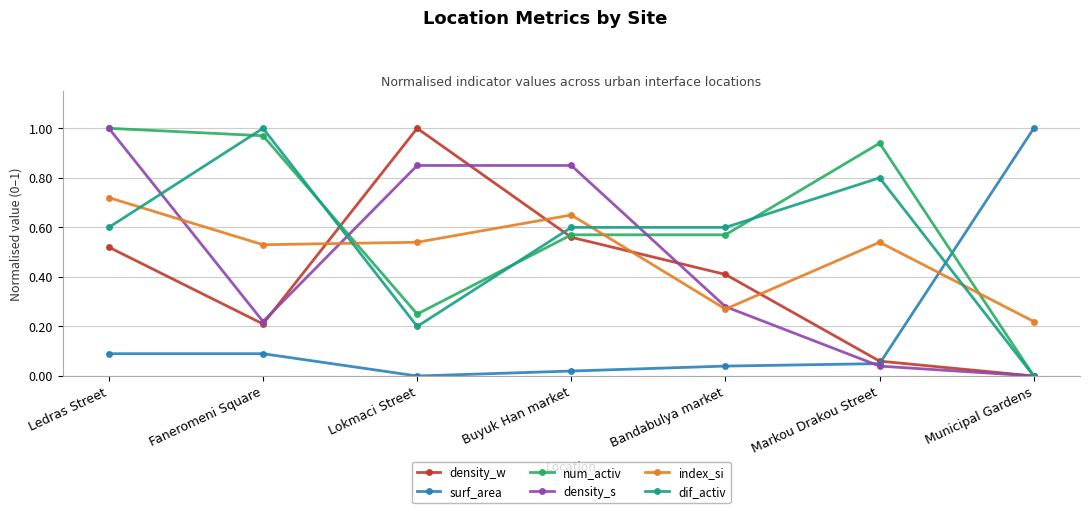

What is the label of the 7th point from the right?

Ledras Street